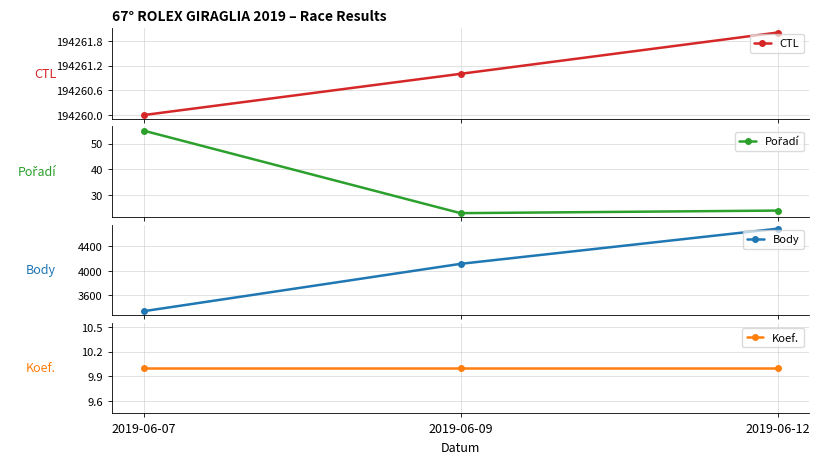

What is the value of the Pořadí point at the 3rd from the left?

24